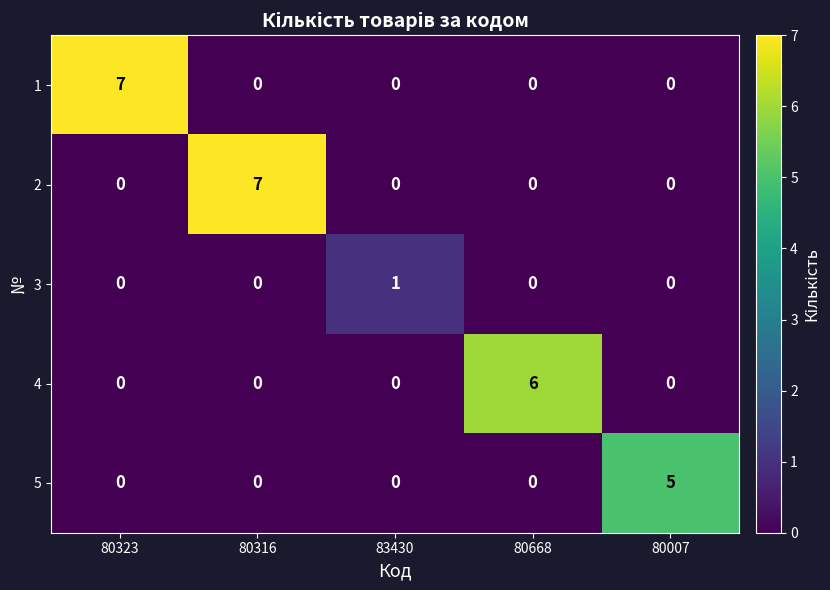

What is the total value across all series at 80668?

6